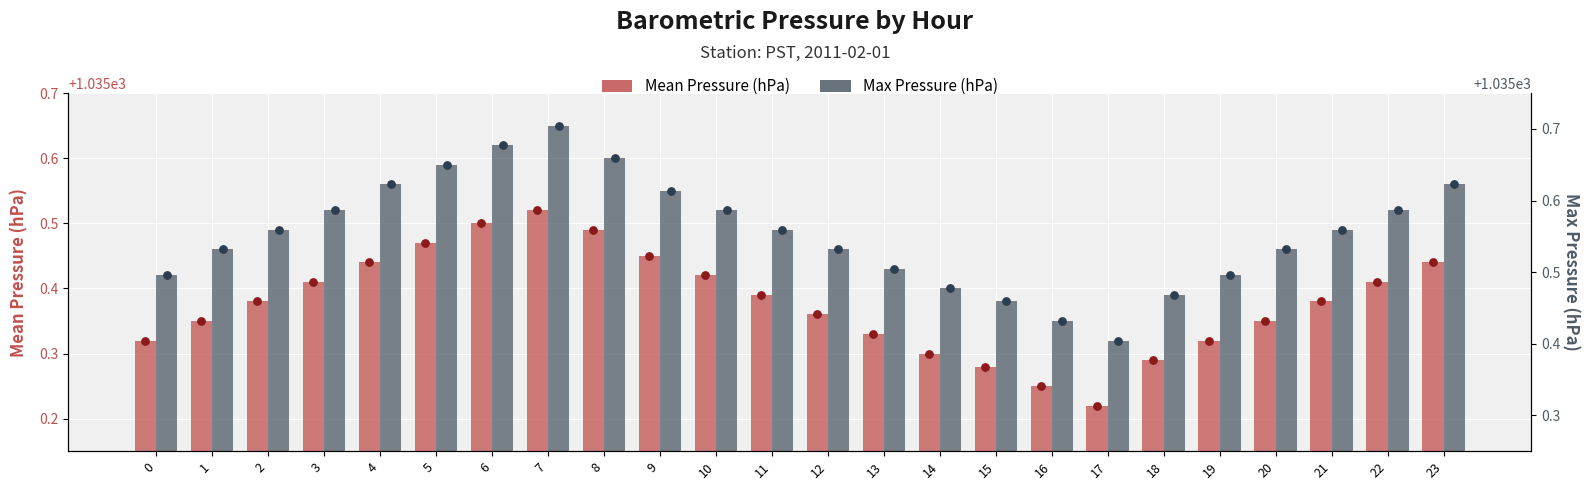

At which category is the sum across all series the highest?

7